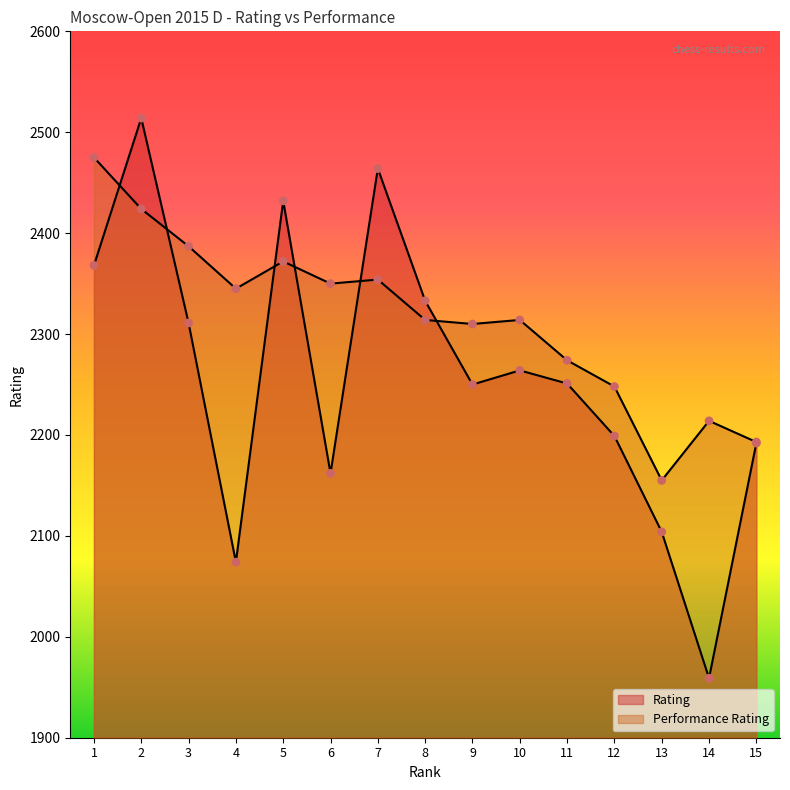

Which series has the largest total across all categories?

Performance Rating